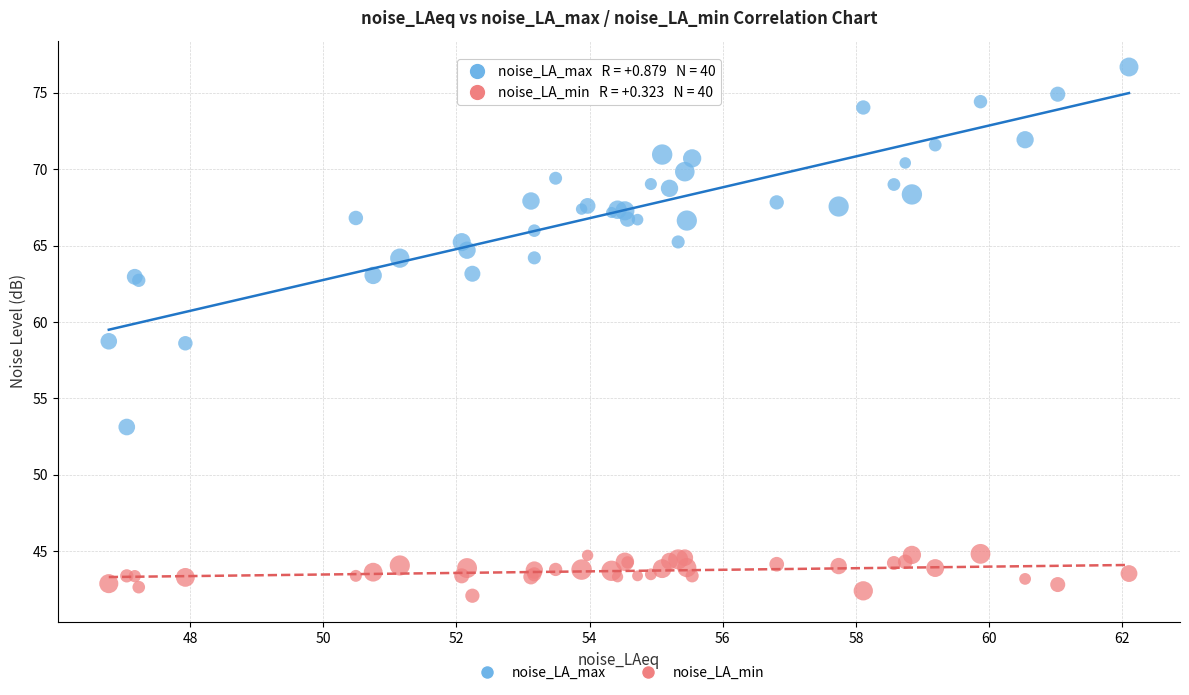

Which series has the largest Y range (max minus min)?

noise_LA_max